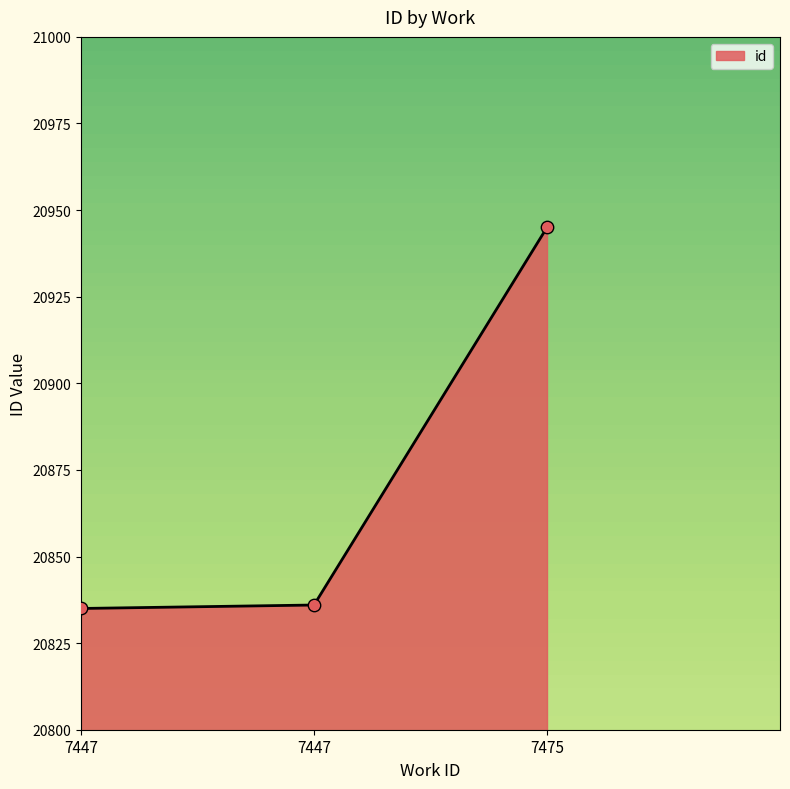

Approximately how many times larger is the value at 7447 compared to 7475?

1.0